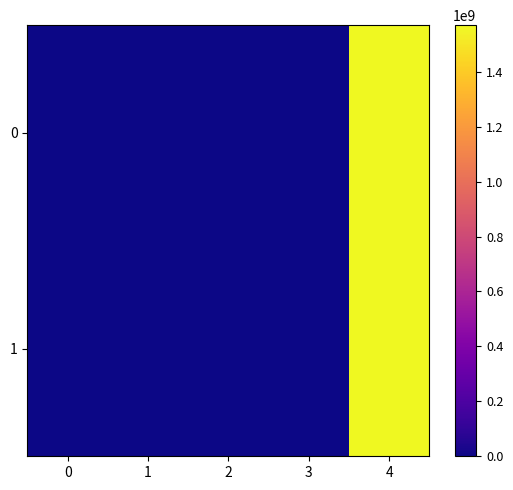

Rank the series at 3 from lowest to highest value.

0, 1